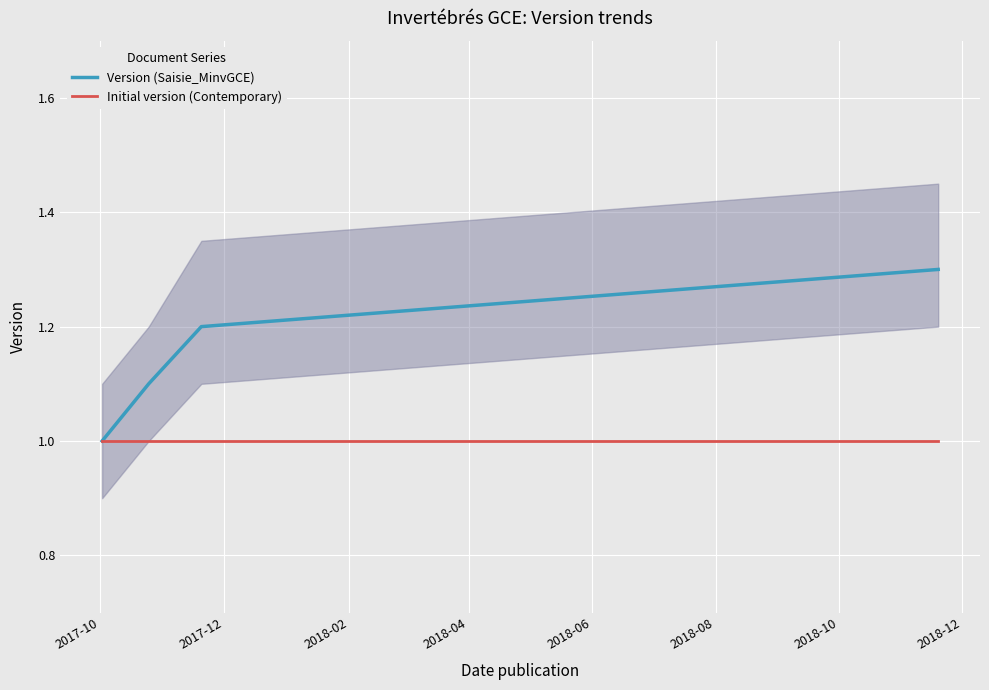

What are all the series names shown in the legend?

Version (Saisie_MinvGCE), Initial version (Contemporary)